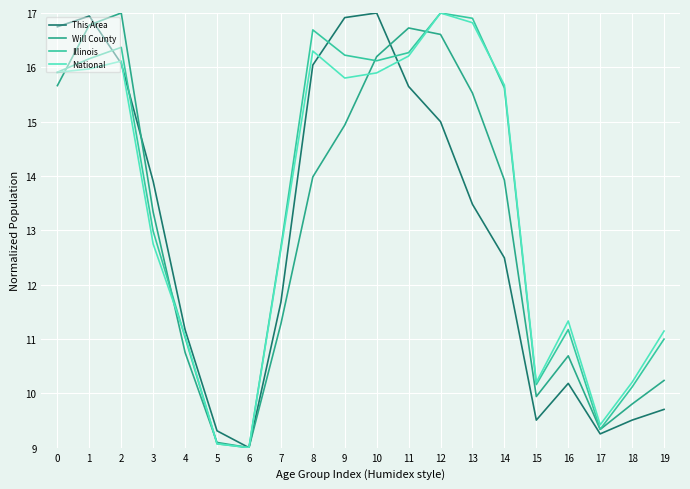

Rank the categories by Illinois value from lowest to highest.

6, 5, 17, 18, 15, 19, 4, 16, 7, 3, 14, 0, 10, 1, 9, 11, 2, 8, 13, 12